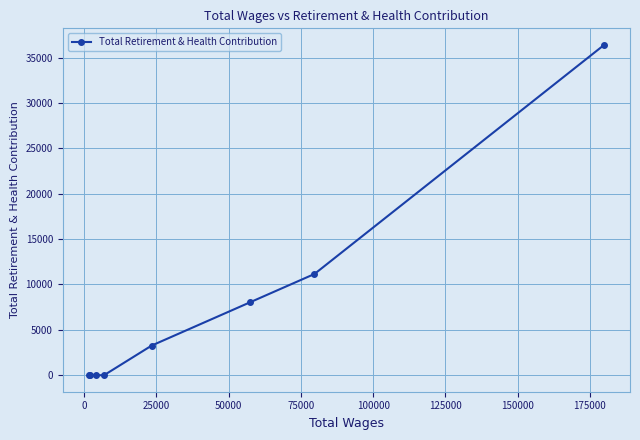

Reading right to left, list all the values displayed in this chart.

36409	11156	8046	3270	0	0	0	0